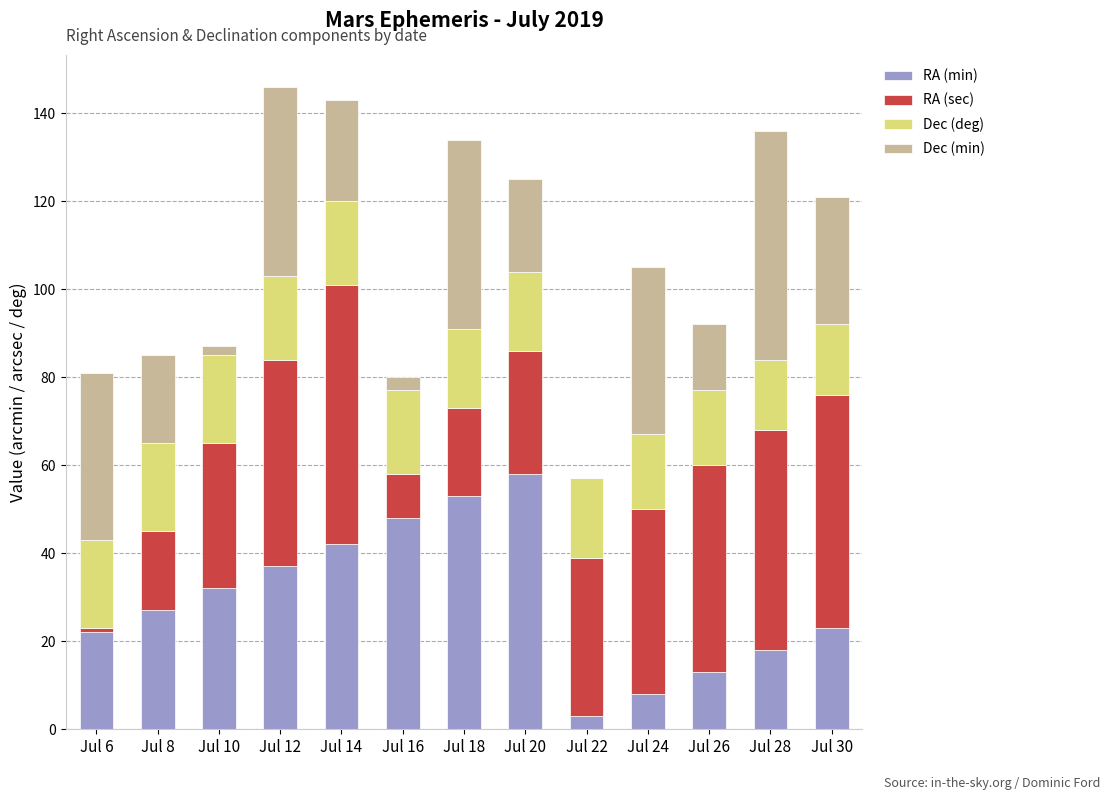

What is the highest value of the RA (min) series?

58